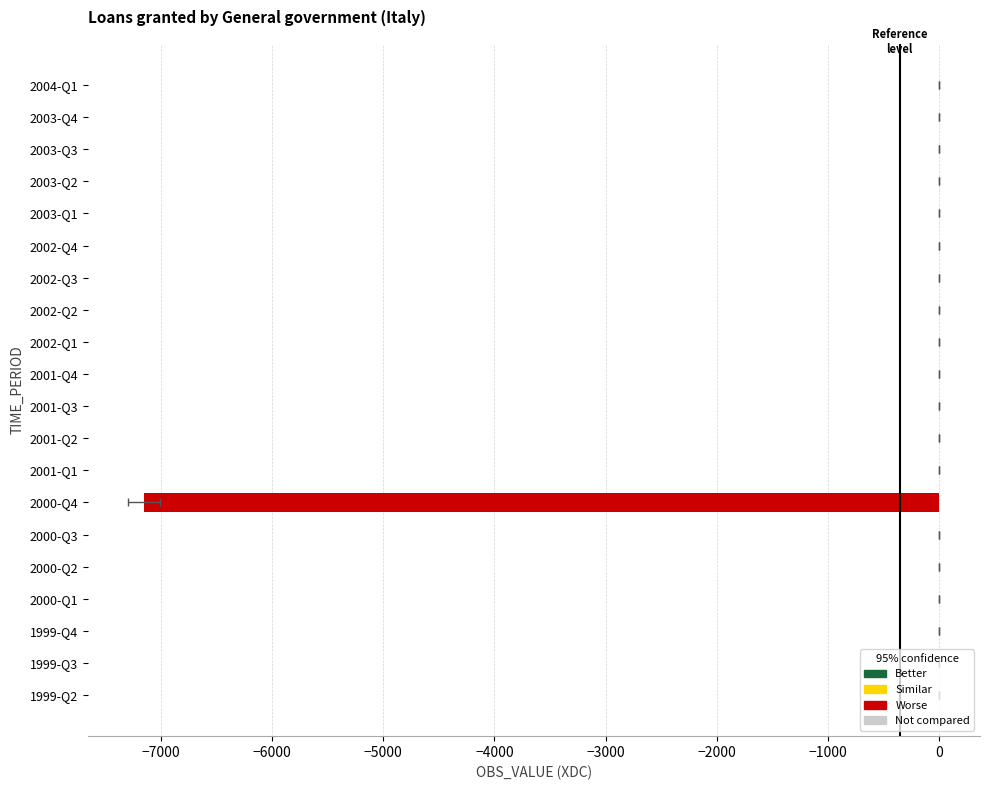

Reading left to right, list all the values displayed in this chart.

0	0	0	-1	0	-1	-7147	0	0	0	0	0	0	0	0	0	0	0	0	0